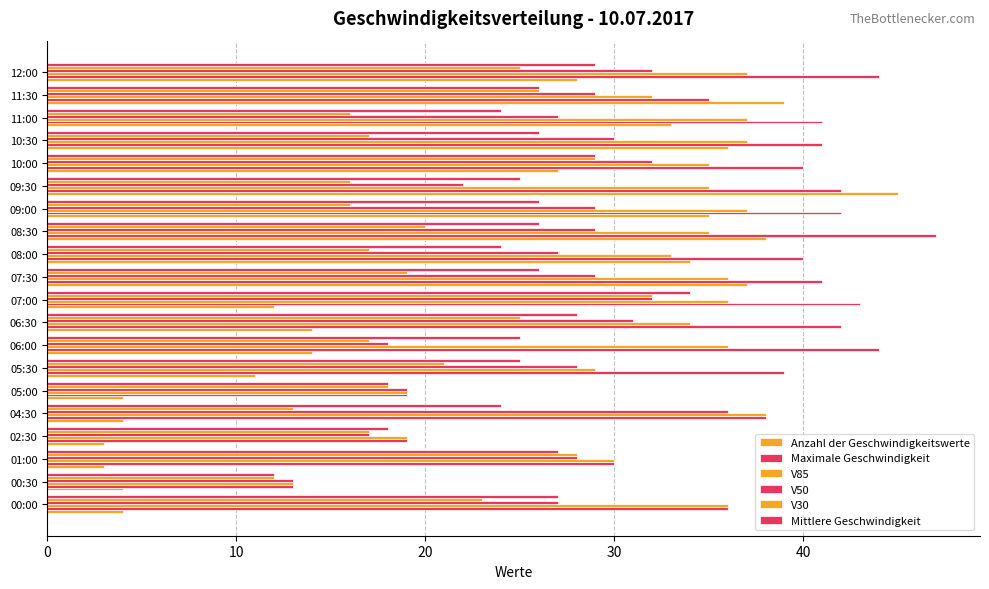

What is the difference between the second highest and minimum values in the Maximale Geschwindigkeit series?

31